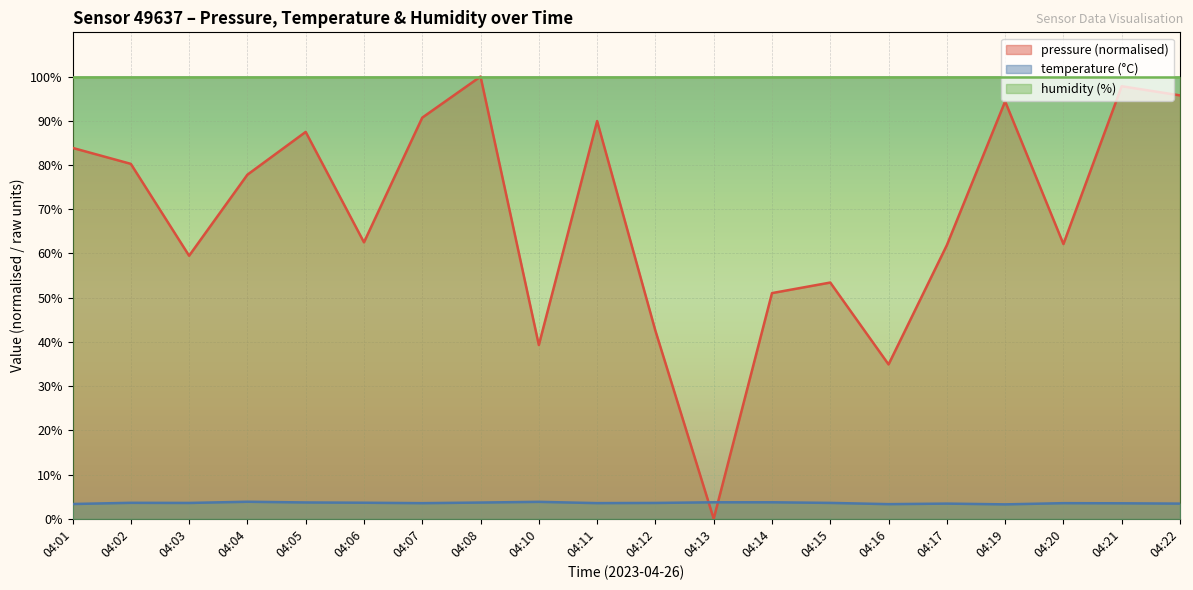

Where is temperature nearest to the value 3?

04:19